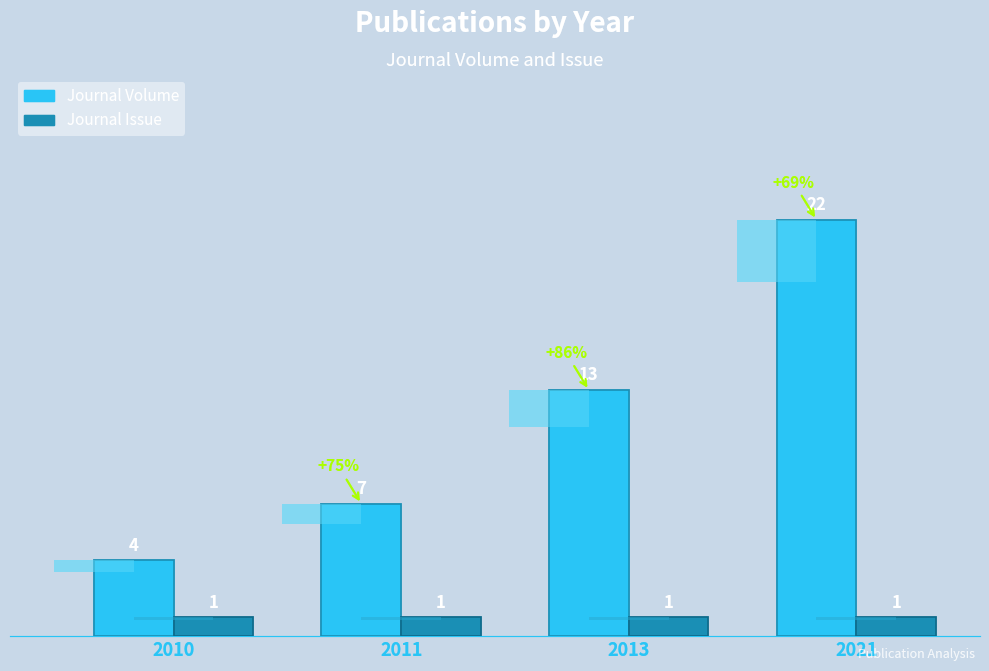

Count the number of categories in the chart.

4